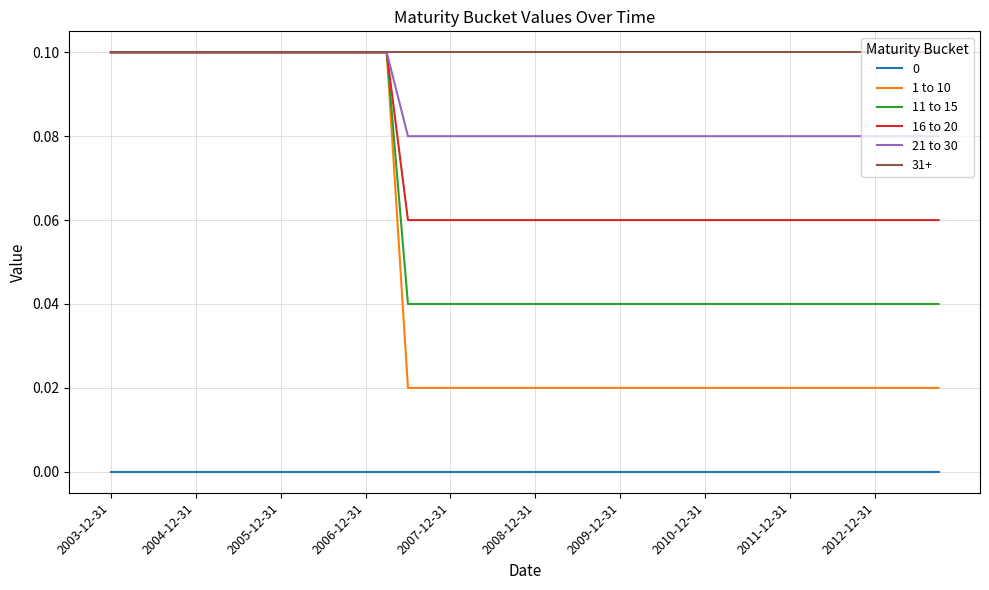

Which series has the largest total across all categories?

31+